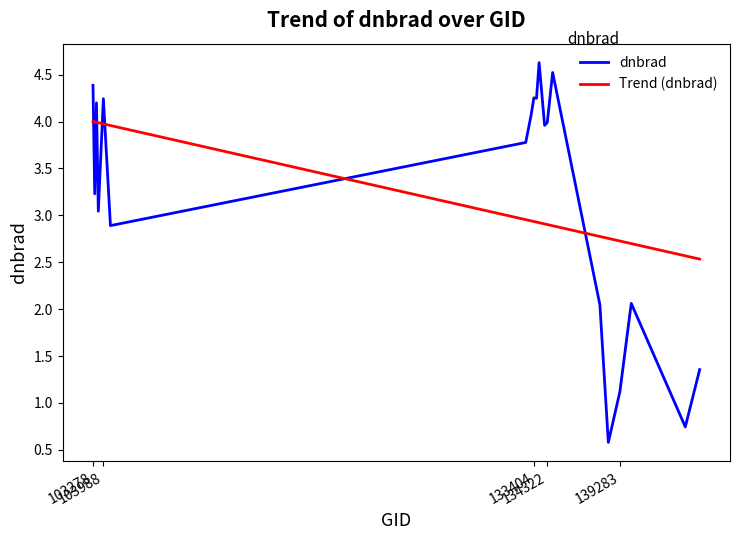

At how many categories does at least one series exceed 1?

20